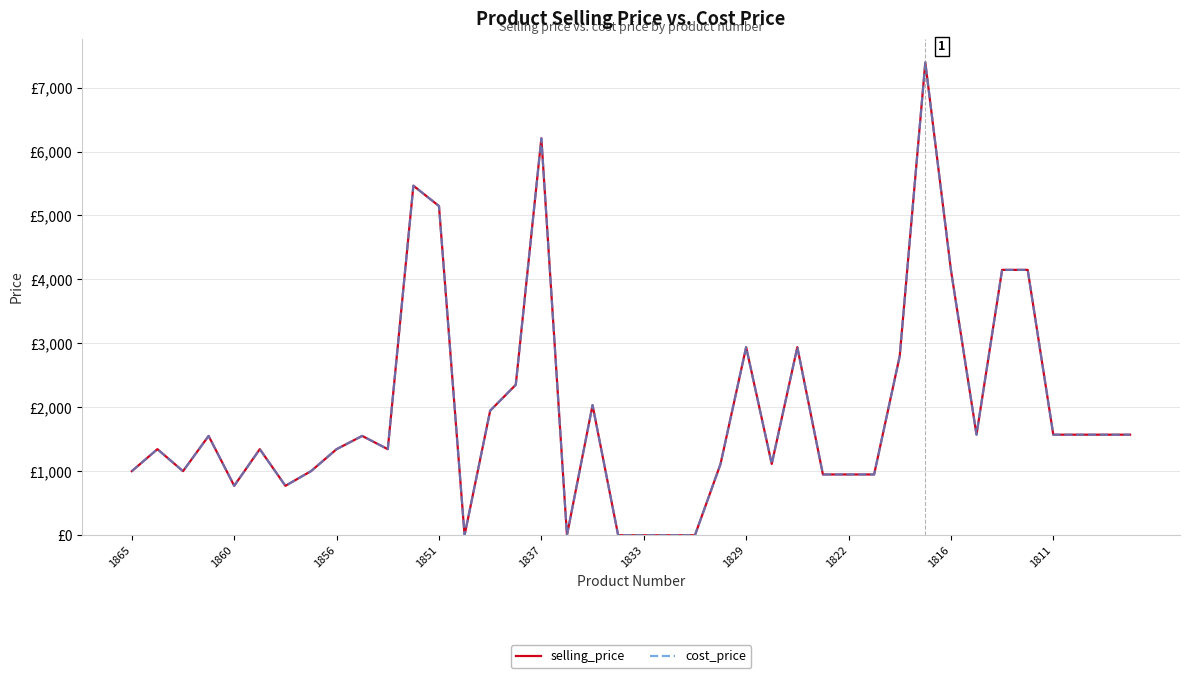

Is this an area chart (filled region under the line)?

No